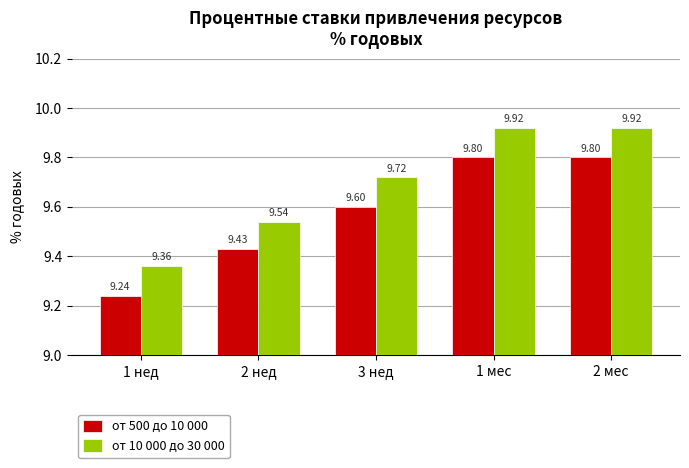

What is the total value across all series at 2 нед?

19.0